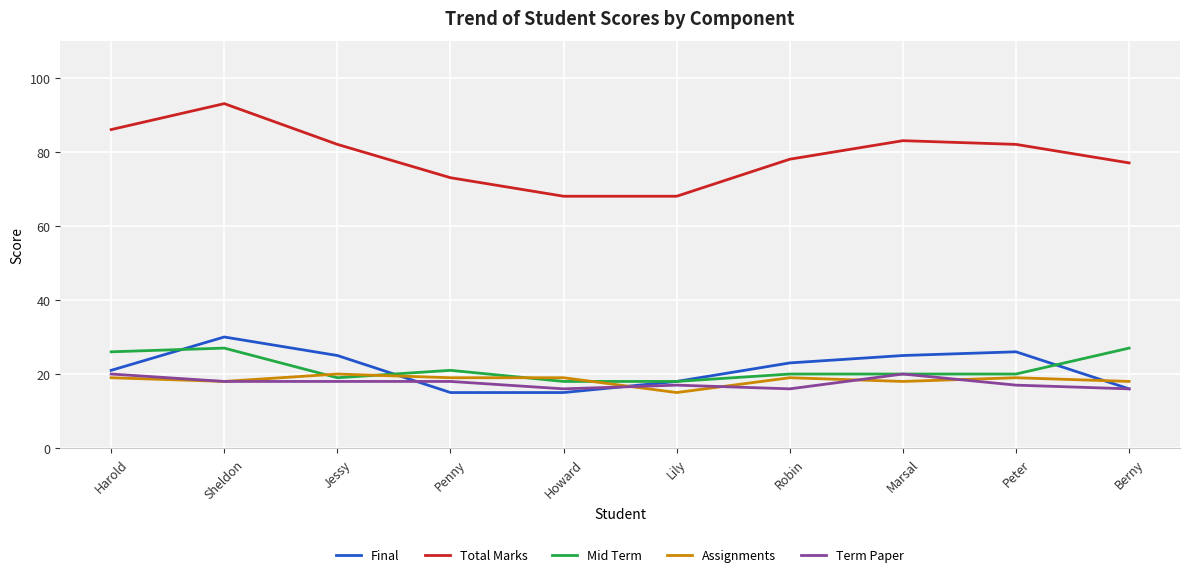

How many series are shown in this chart?

5